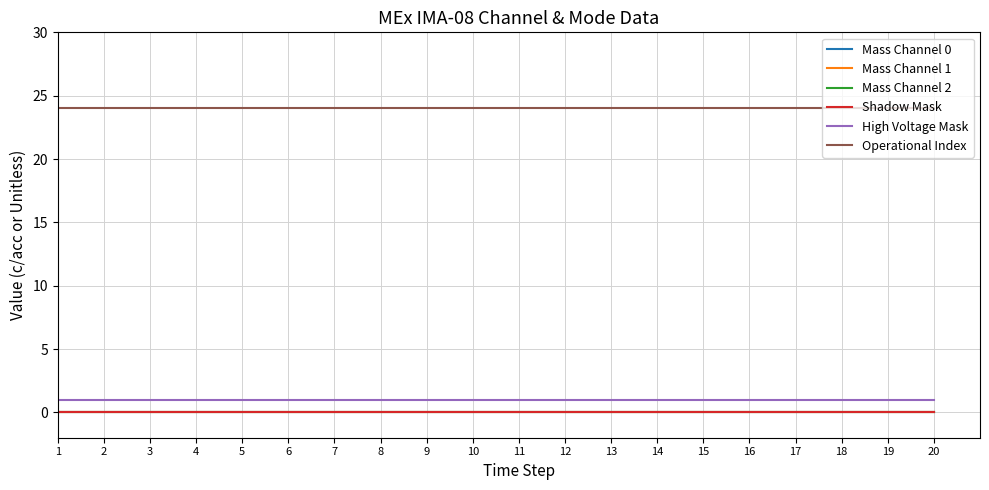

The value of Mass Channel 0 at 5 is 0. True or false?

True